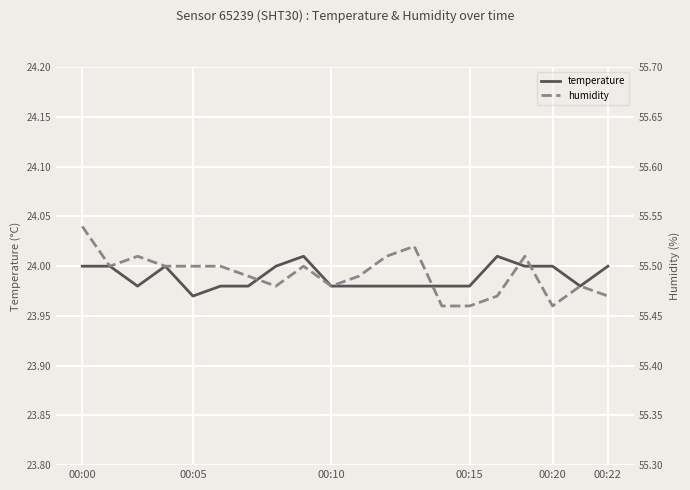

Which series changed the most between 6 and 18?

humidity